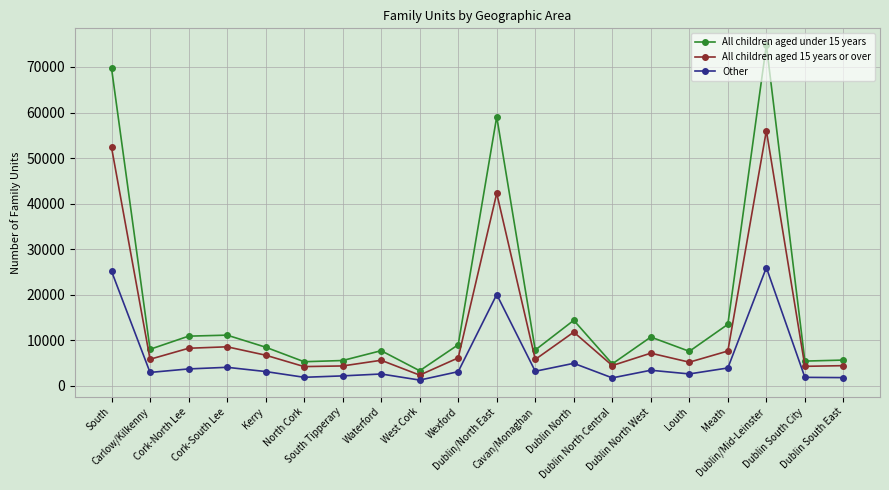

Which series has the largest total across all categories?

All children aged under 15 years